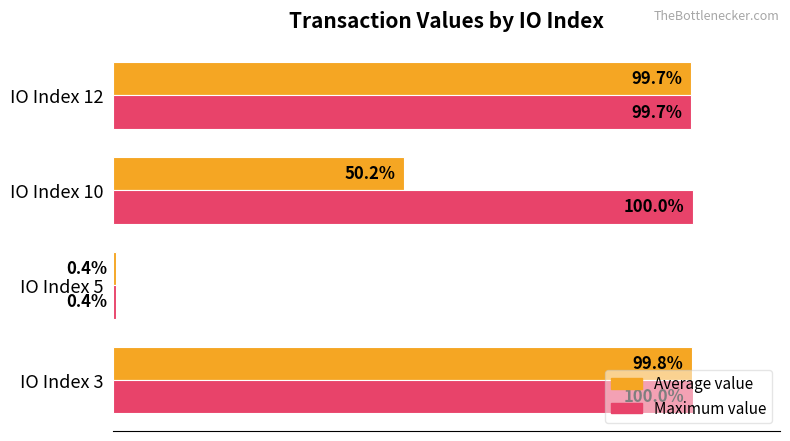

Where is Average value nearest to the value 50?

IO Index 10